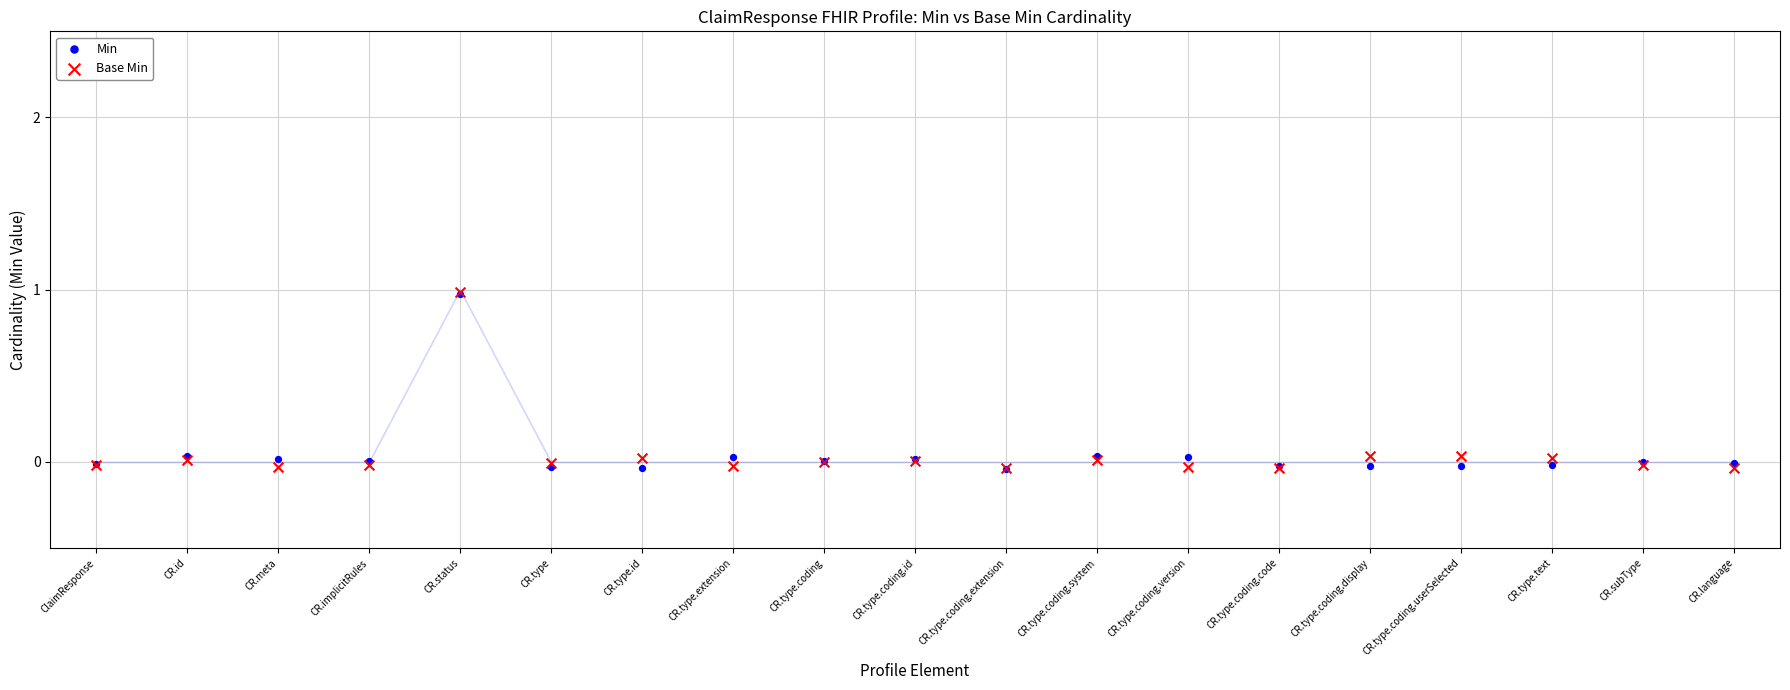

Which series reaches the maximum Y coordinate?

Base Min